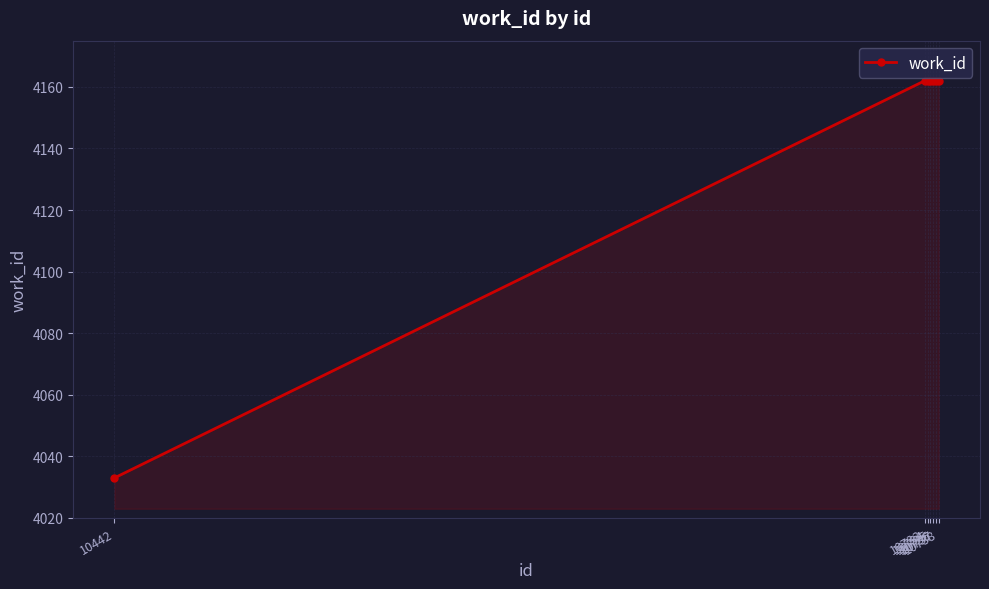

What is the difference between the maximum and minimum values?

129